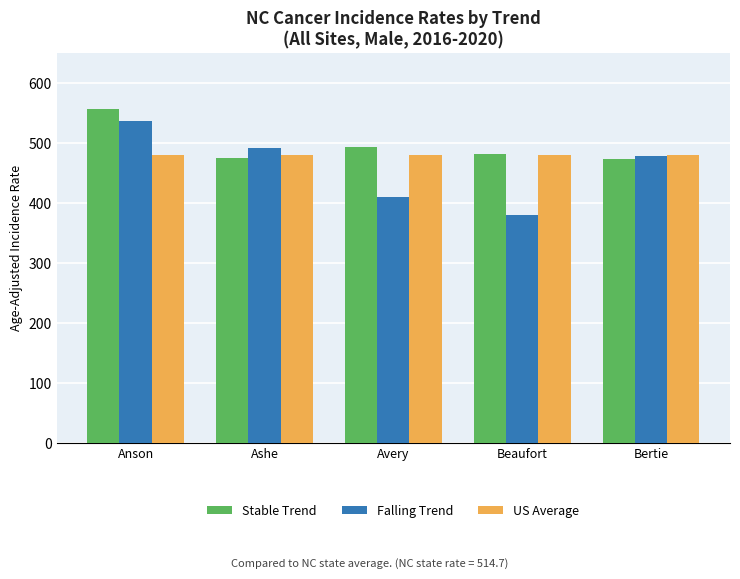

Rank the series at Ashe from lowest to highest value.

Stable Trend, US Average, Falling Trend